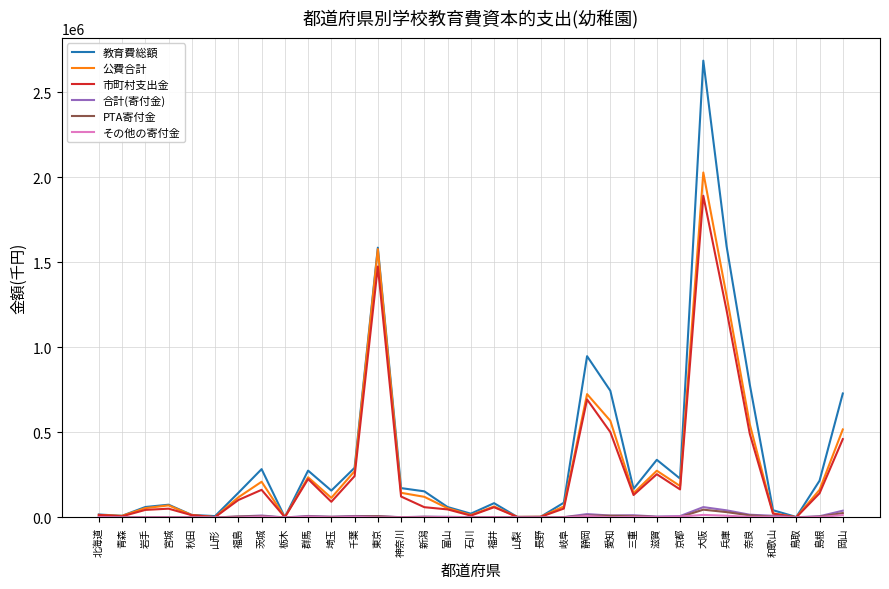

Which series has the largest range (max minus min)?

教育費総額